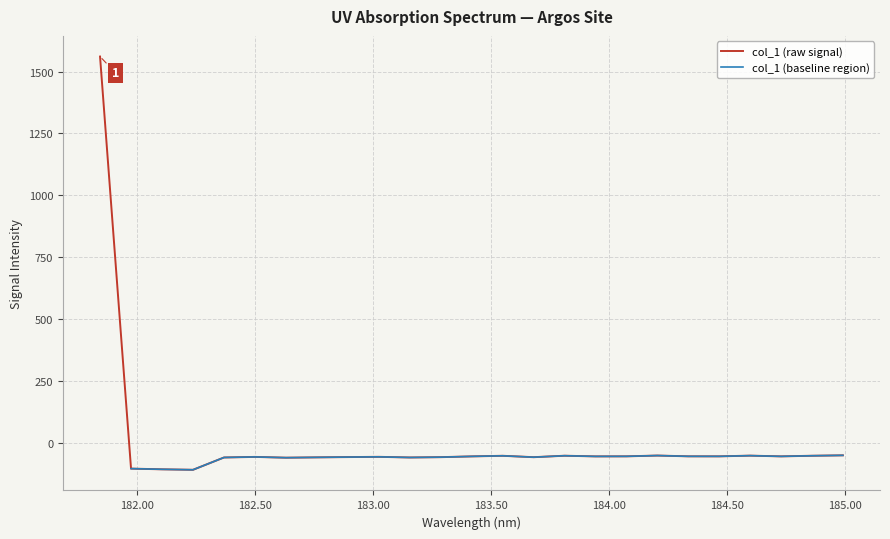

Rank the categories by value from highest to lowest.

181.8418, 184.9911297472, 184.2046578328, 184.5979655002, 183.811206745, 184.8600909338, 183.5488263418, 184.3357763242, 184.0735234058, 184.46687888, 184.7290361848, 183.4176122368, 183.9423730432, 183.0238743082, 182.498667305, 182.8925964608, 183.2863821962, 183.6800245112, 182.7613026778, 182.3673257152, 183.15513622, 182.6299929592, 181.9732053322, 182.1045947288, 182.2359681898